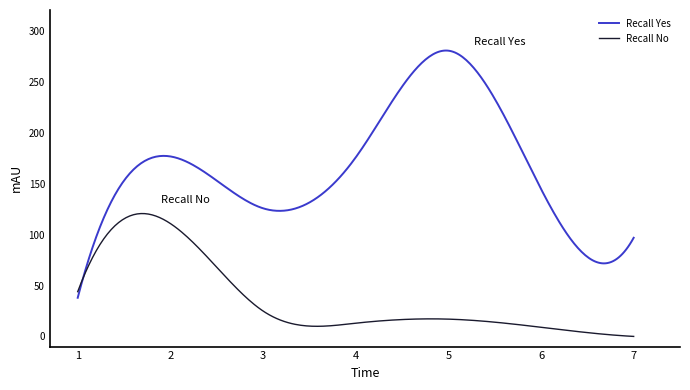

How many intersections are there between Recall No and Recall Yes?

1